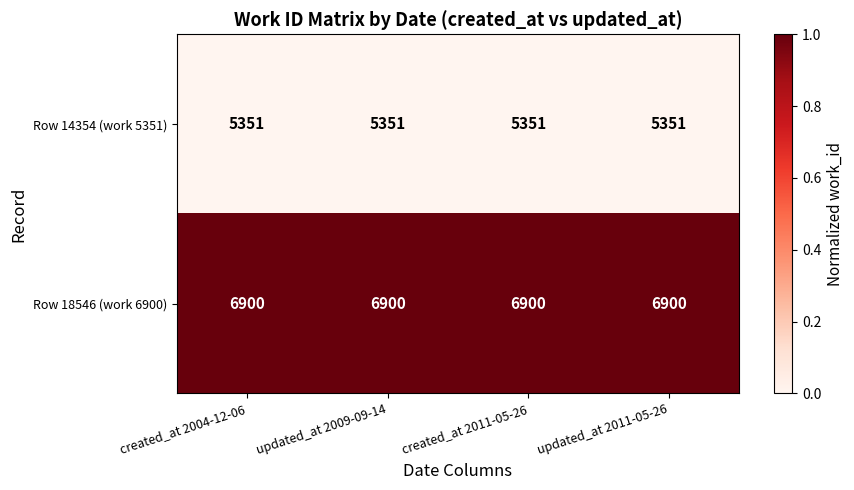

Rank the series by their average value, from lowest to highest.

Row 14354 (work 5351), Row 18546 (work 6900)